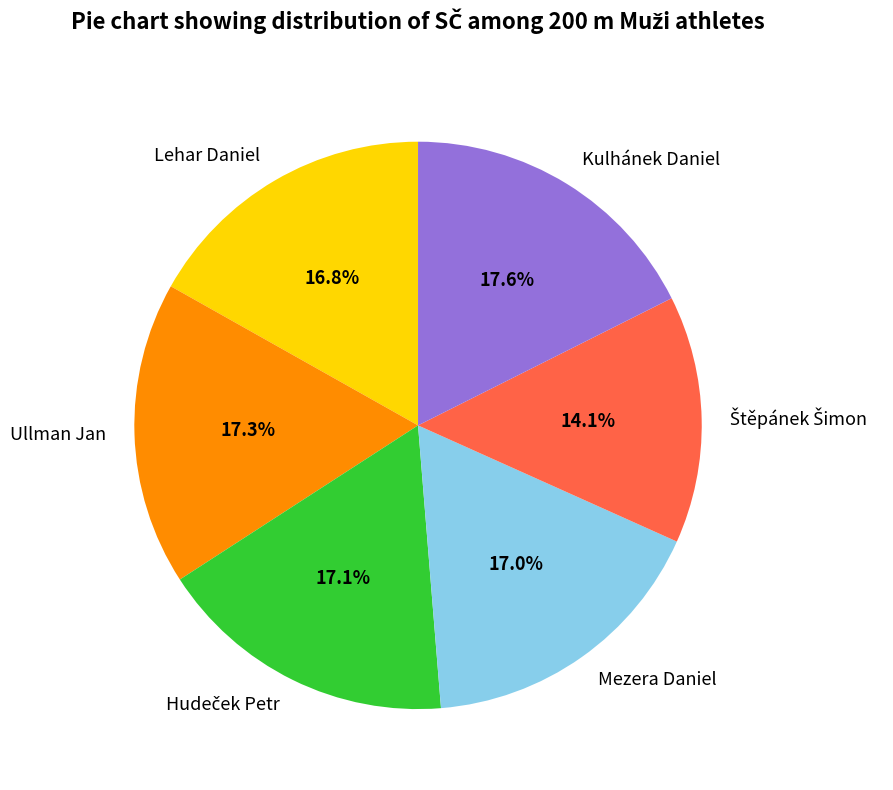

How much of the chart is everything except Ullman Jan?

82.7%